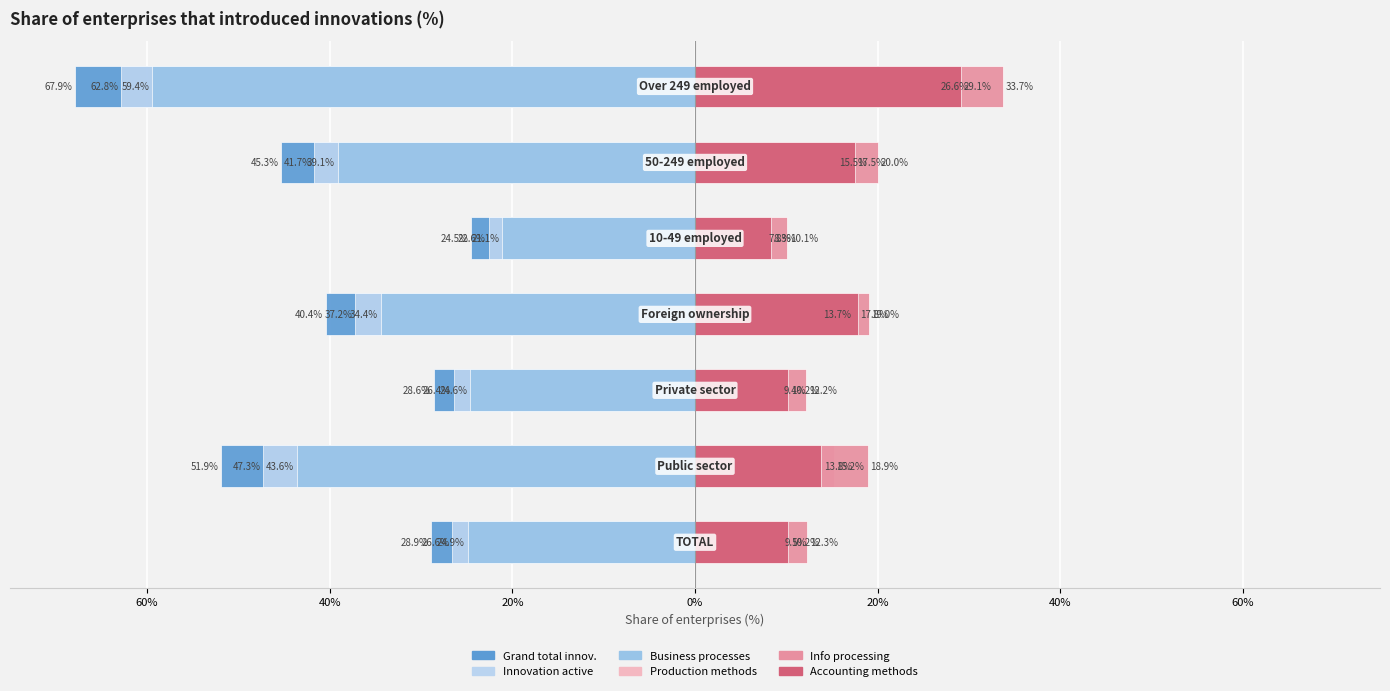

What are all the series names shown in the legend?

Grand total innov., Innovation active, Business processes, Production methods, Info processing, Accounting methods